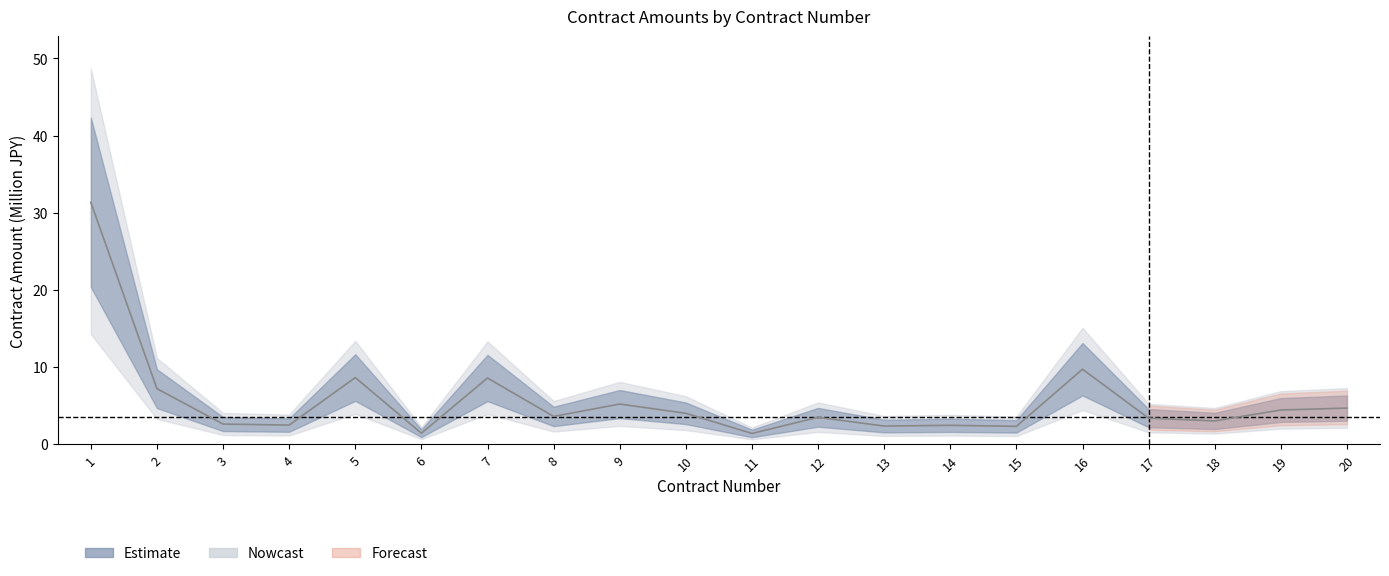

Is it true that the value at 5 is 4.8?

False